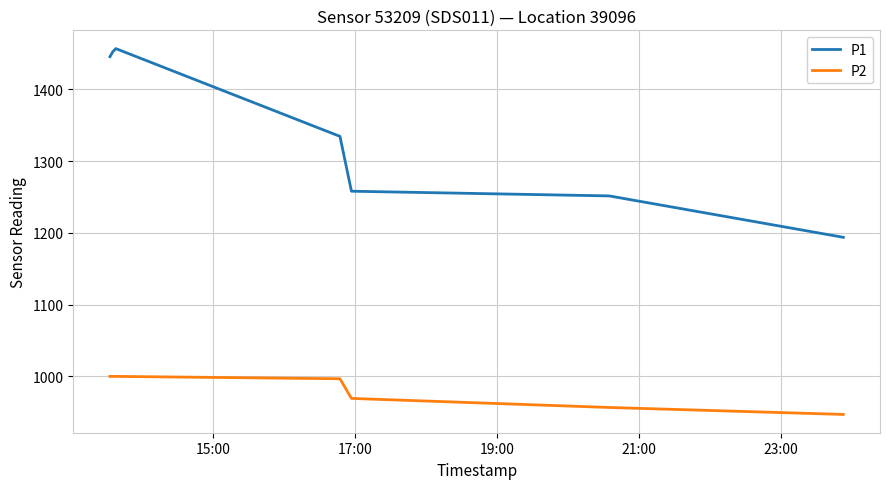

Reading left to right, what are all the values shown in this chart?

P1: 1445.4	1452.5	1456.7	1334.4	1258.0	1251.4	1193.7
P2: 999.9	999.9	999.9	996.6	969.2	956.6	946.9